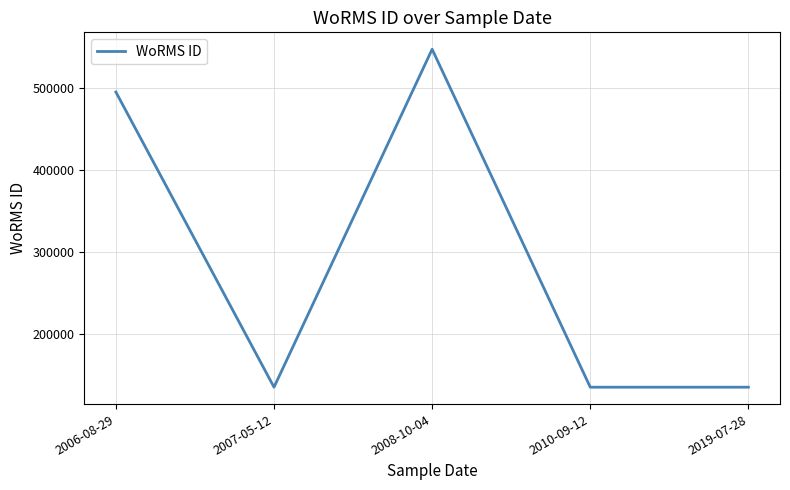

The chart shows a value of 113522 at 2006-08-29. True or false?

False